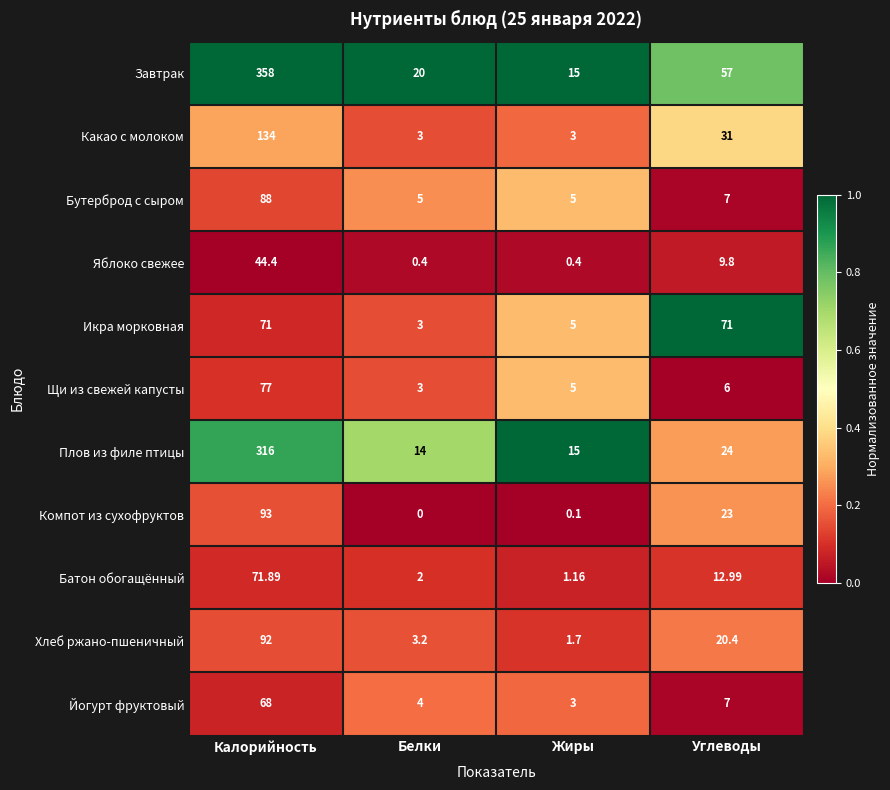

At which label is Хлеб ржано-пшеничный closest to 46?

Углеводы